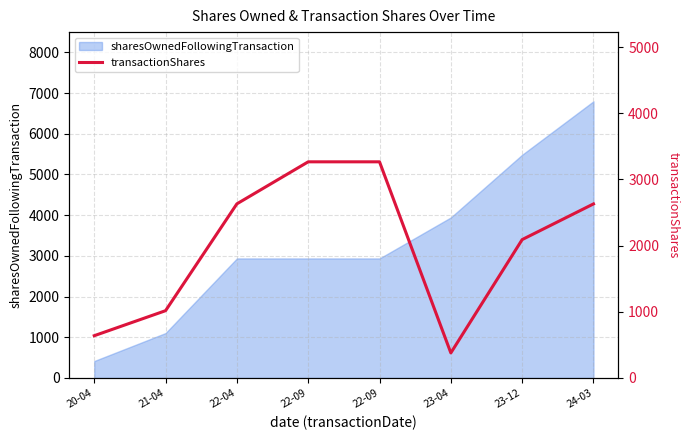

What is the sum of all values?

15919